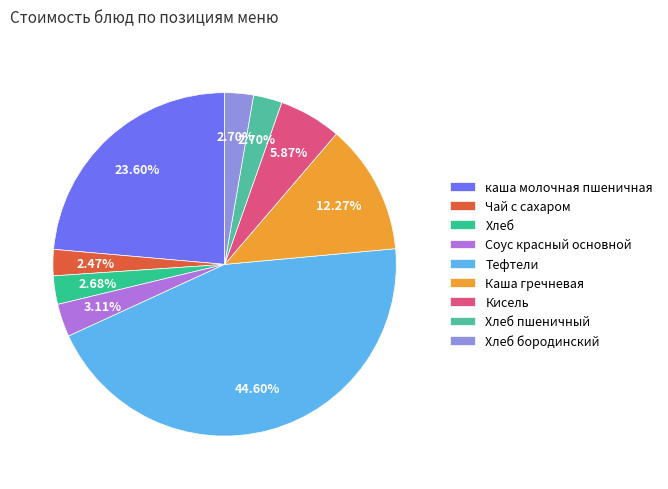

Approximately how many times larger is the value at Каша гречневая compared to каша молочная пшеничная?

0.5